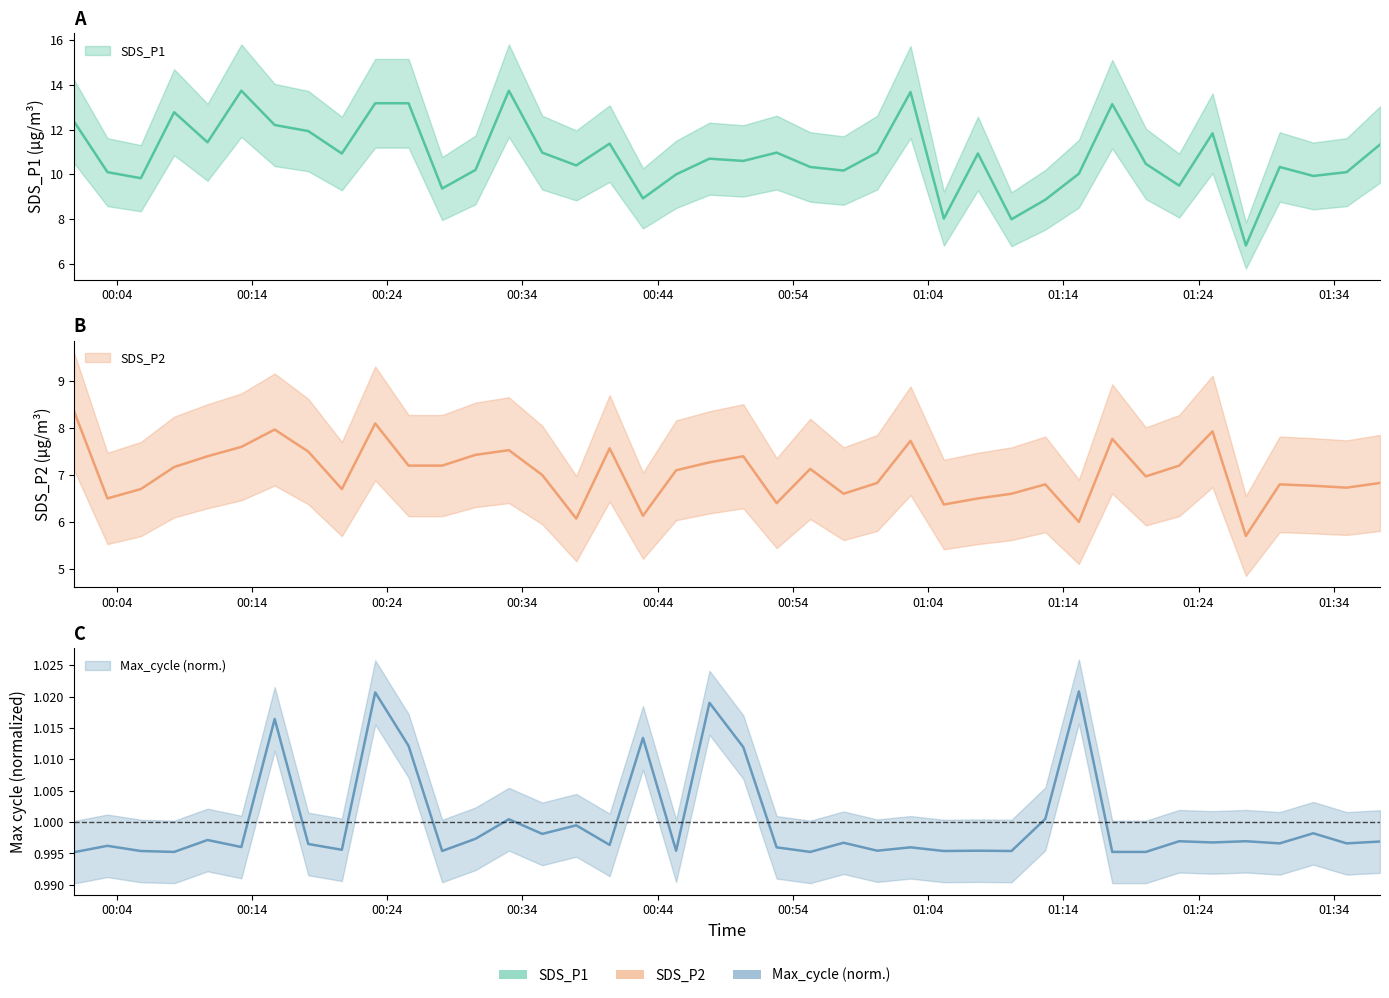

Reading left to right, extract all data points from this chart.

SDS_P1: 12.4	10.1	9.8	12.8	11.4	13.7	12.2	11.9	10.9	13.2	13.2	9.4	10.2	13.7	11.0	10.4	11.4	8.9	10.0	10.7	10.6	11.0	10.3	10.2	11.0	13.7	8.0	10.9	8.0	8.9	10.0	13.1	10.5	9.5	11.8	6.8	10.3	9.9	10.1	11.3
SDS_P2: 8.4	6.5	6.7	7.2	7.4	7.6	8.0	7.5	6.7	8.1	7.2	7.2	7.4	7.5	7.0	6.1	7.6	6.1	7.1	7.3	7.4	6.4	7.1	6.6	6.8	7.7	6.4	6.5	6.6	6.8	6.0	7.8	7.0	7.2	7.9	5.7	6.8	6.8	6.7	6.8
Max_cycle: 1.0	1.0	1.0	1.0	1.0	1.0	1.0	1.0	1.0	1.0	1.0	1.0	1.0	1.0	1.0	1.0	1.0	1.0	1.0	1.0	1.0	1.0	1.0	1.0	1.0	1.0	1.0	1.0	1.0	1.0	1.0	1.0	1.0	1.0	1.0	1.0	1.0	1.0	1.0	1.0